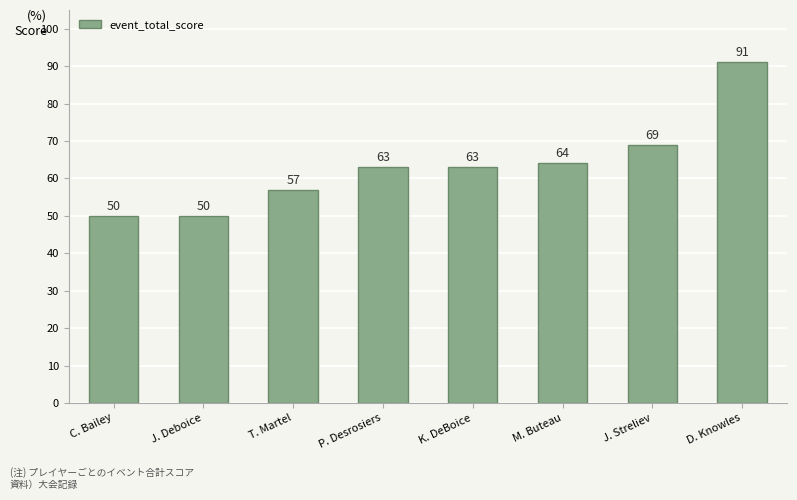

What position from the left is C. Bailey?

1